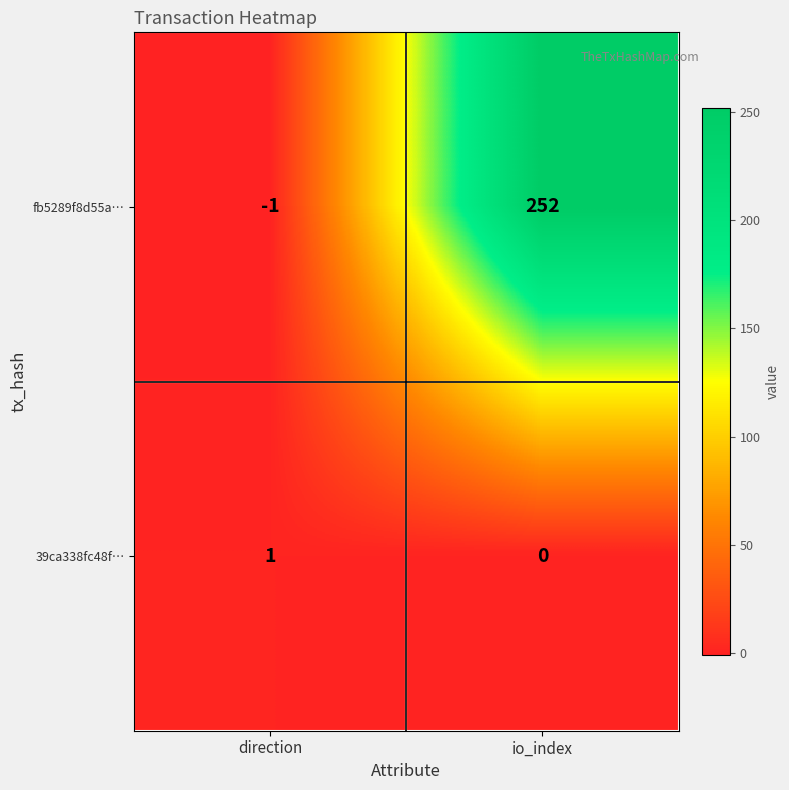

At which label is 39ca338fc48f… closest to 0?

io_index